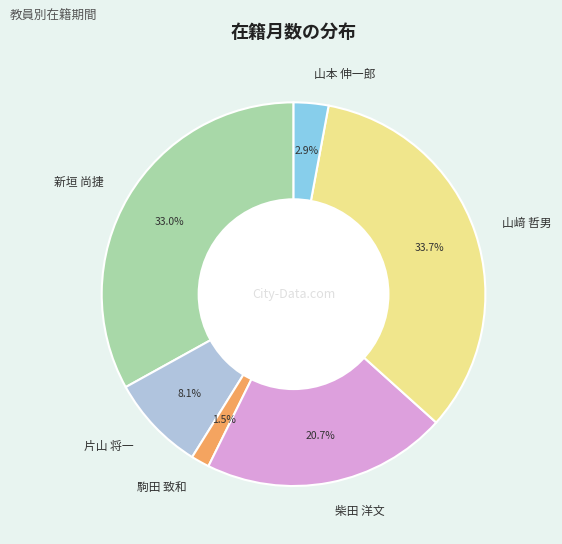

Approximately how many times larger is the value at 山本 伸一郎 compared to 片山 将一?

0.4